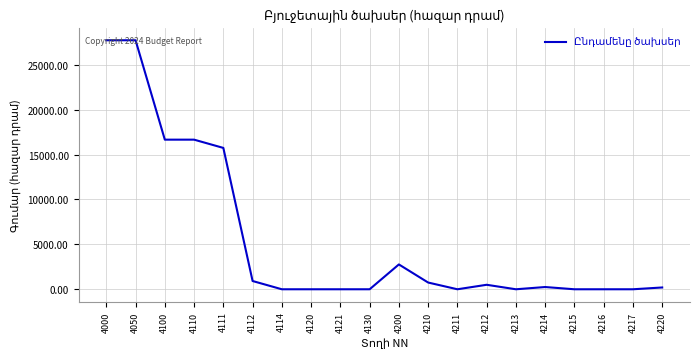

Read the value at 4100.

16663.0